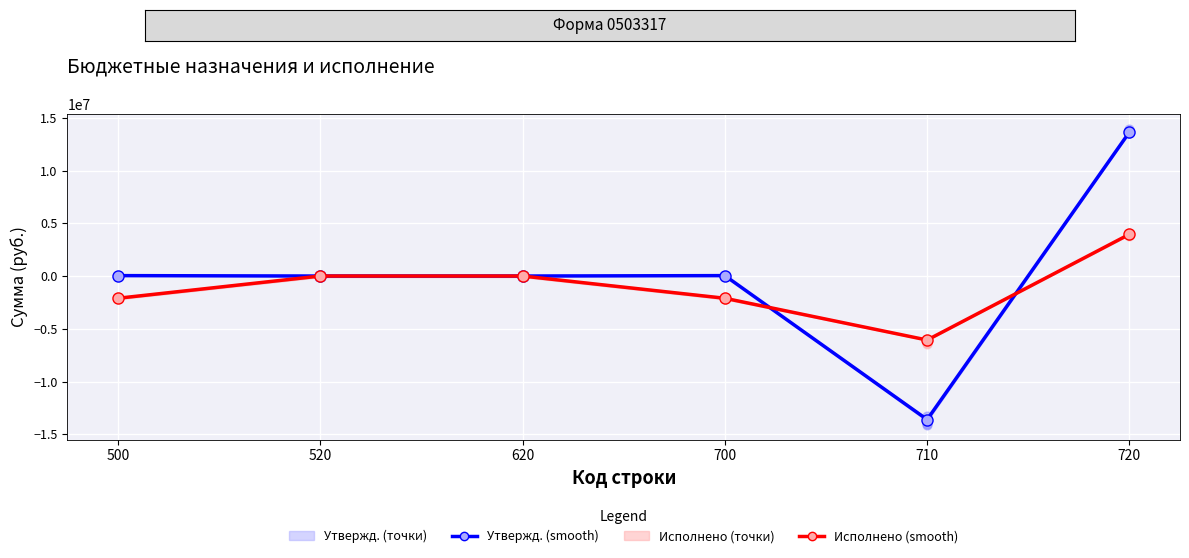

Is the value of Исполнено (консолидированный) at 700 greater than the value of Утвержденные бюджетные назначения (консолидированный) at 700?

No